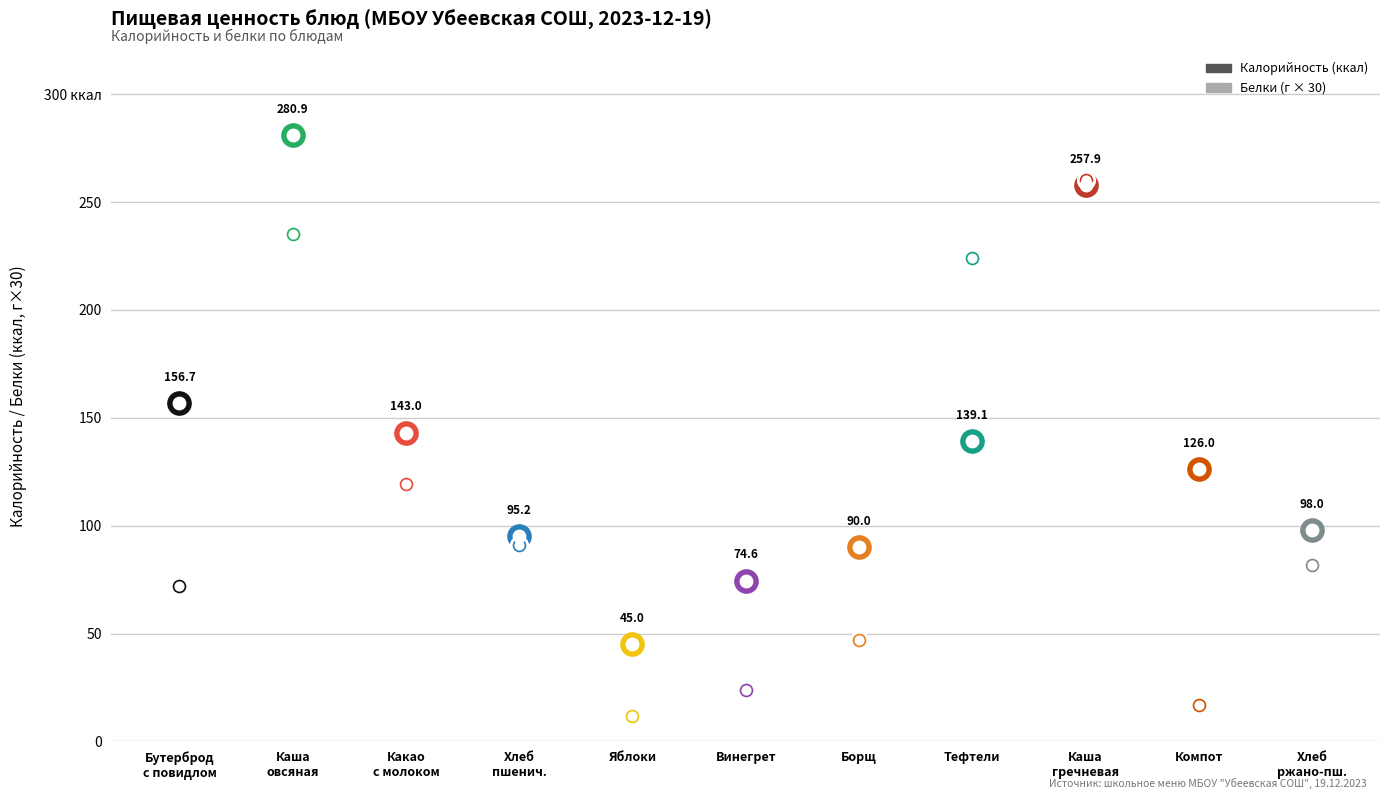

Which series contains the lowest Y value?

Белки